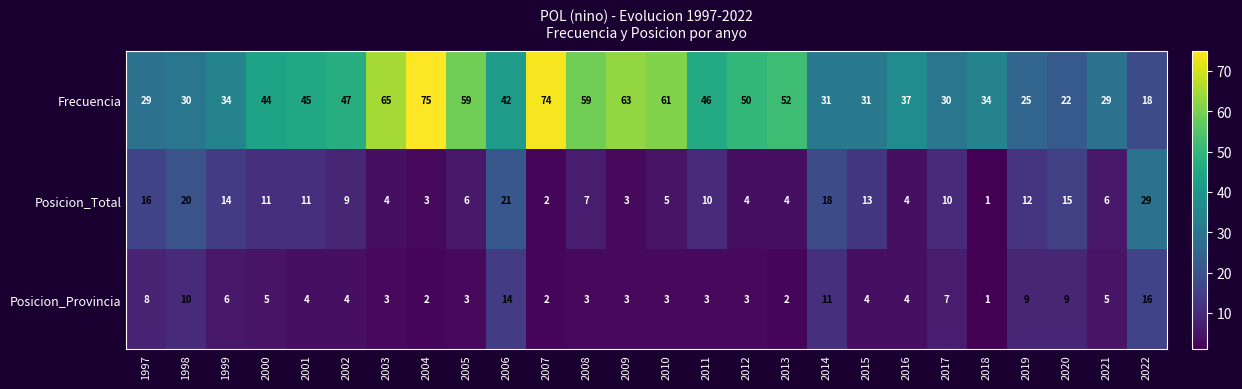

Where does the Posicion_Total series first go above 10?

1997